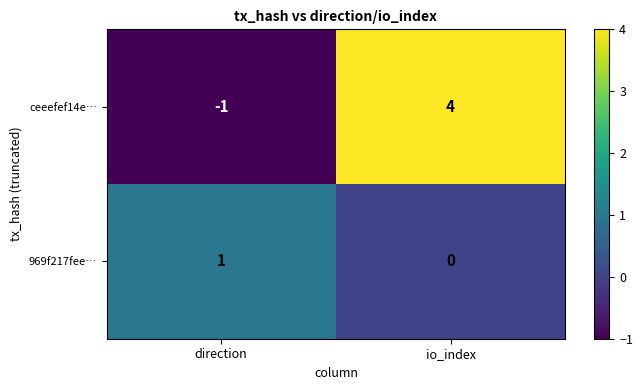

Where is ceeefef14e… nearest to the value 1?

direction